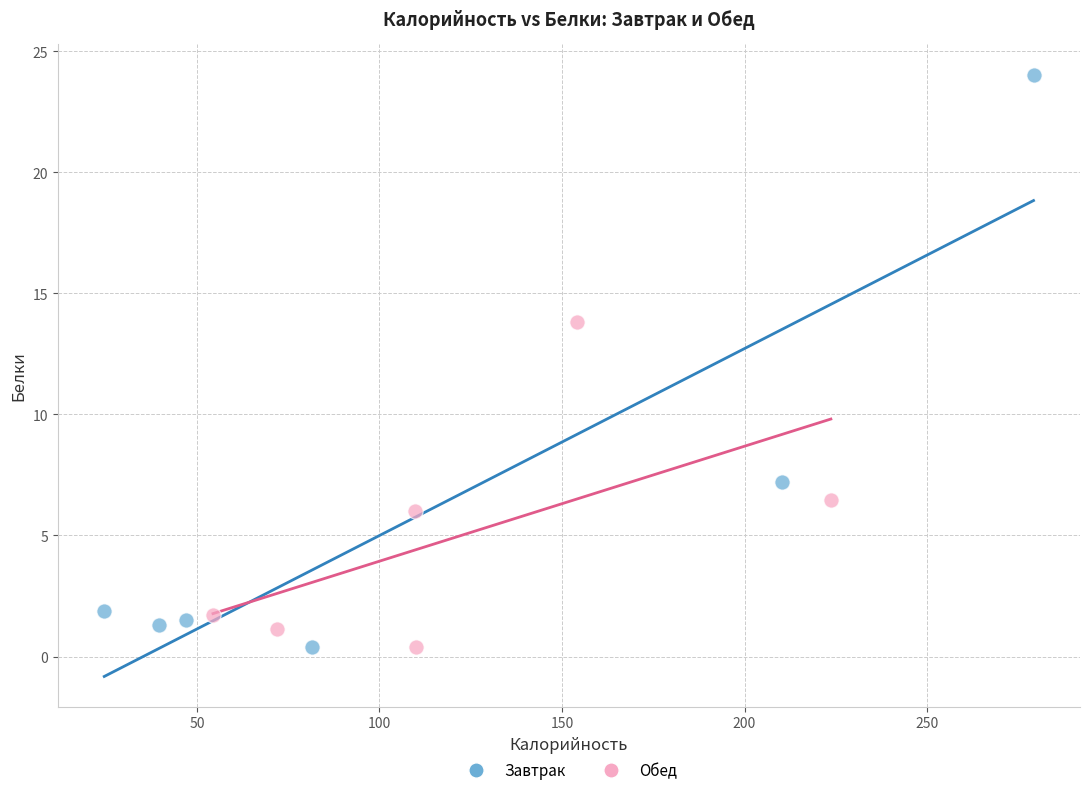

Which series reaches the maximum Y coordinate?

Завтрак